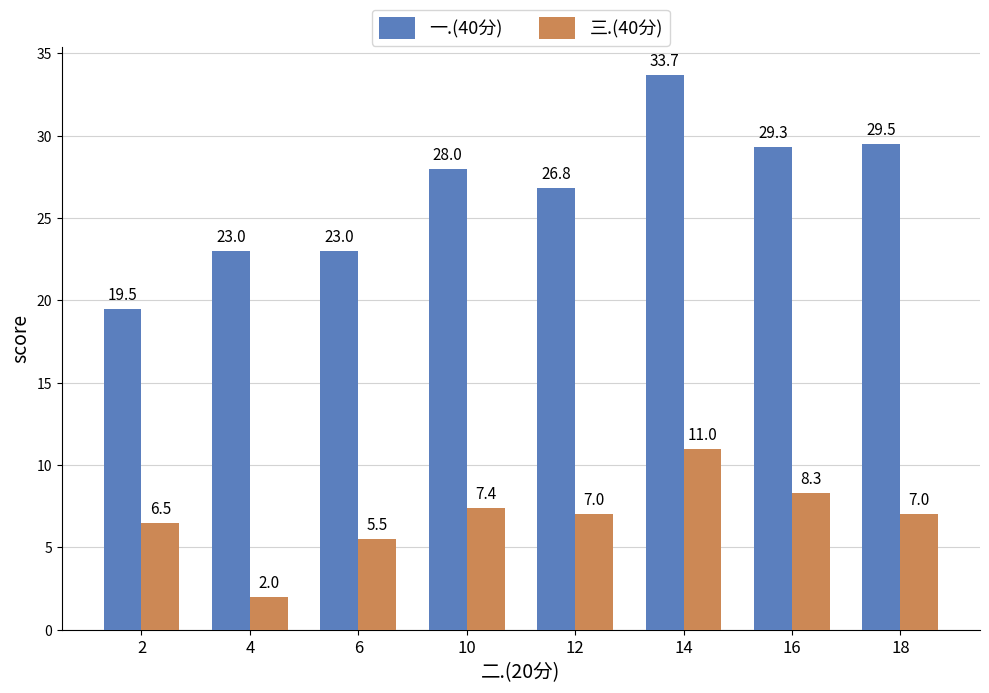

What are all the series names shown in the legend?

一.(40分), 三.(40分)